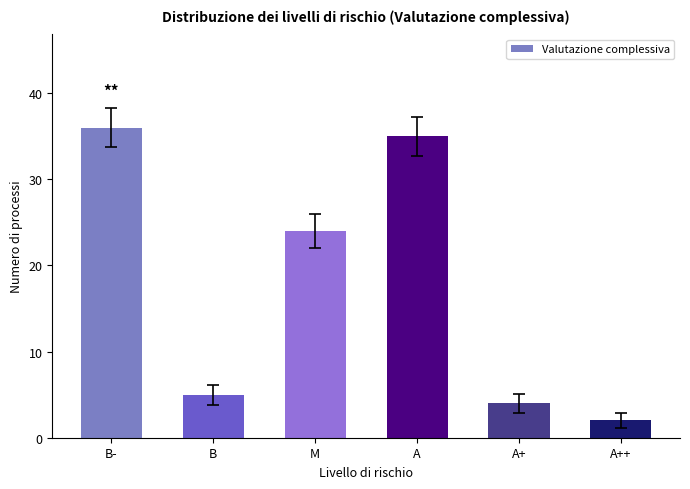

Between M and A++, which is larger?

M